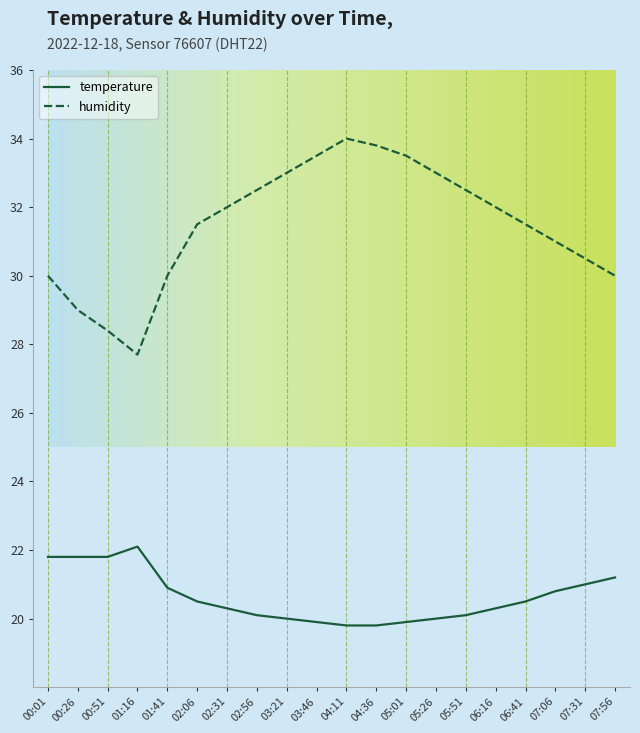

Which series changed the most between 00:51 and 05:26?

humidity